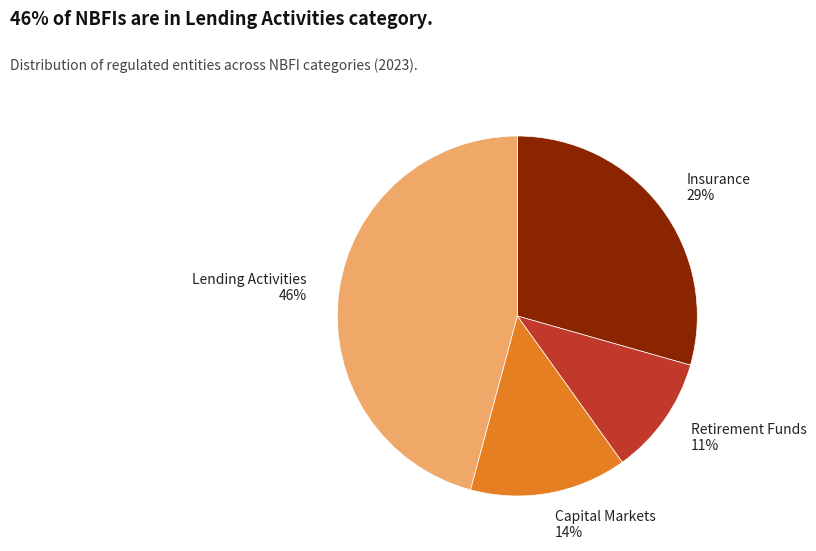

To the nearest percent, what is the difference between the Capital Markets 14% and Lending Activities 46% slice percentages?

32%